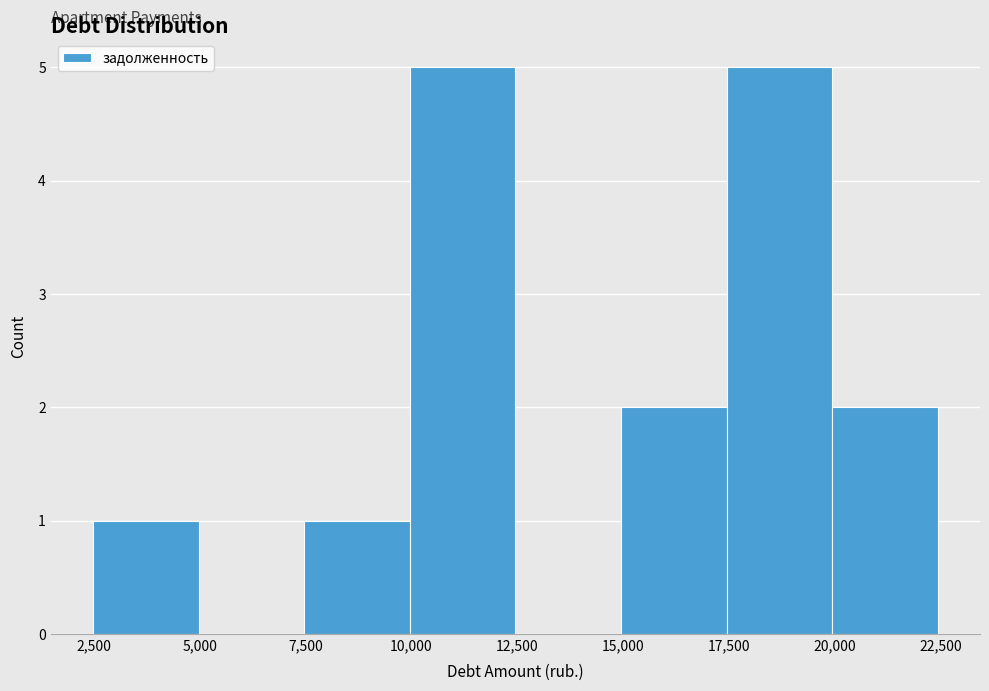

Reading left to right, transcribe this chart: for each bar, give the range it covers on the x-axis and its height. Neither the bar edges nor the heights are printed on the chart, so give them approximately, as read against the axes.

2500 to 5000: 1
5000 to 7500: 0
7500 to 10000: 1
10000 to 12500: 5
12500 to 15000: 0
15000 to 17500: 2
17500 to 20000: 5
20000 to 22500: 2